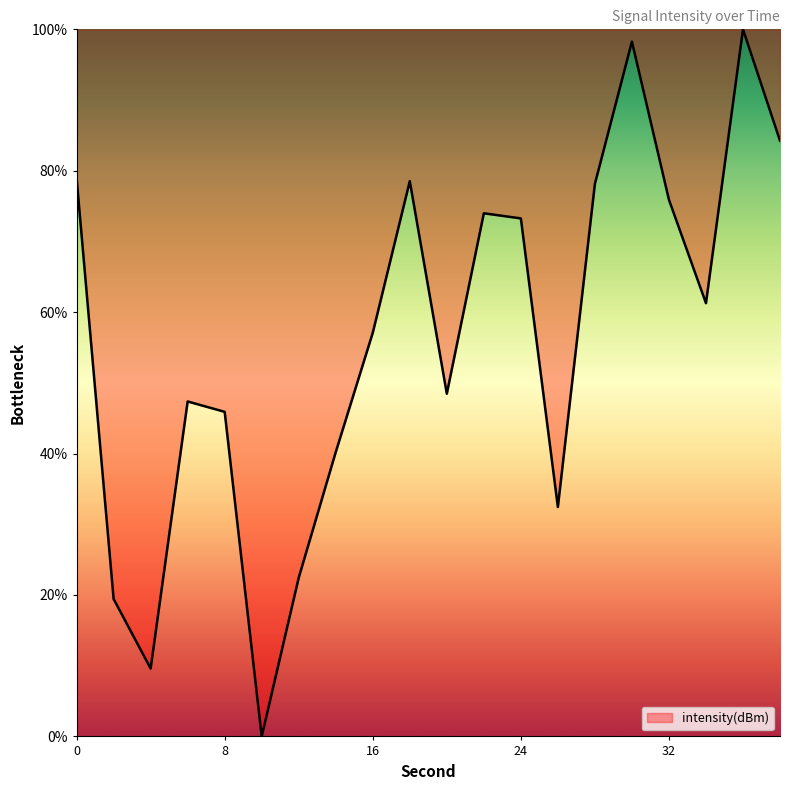

What is the greatest value displayed?

100.0